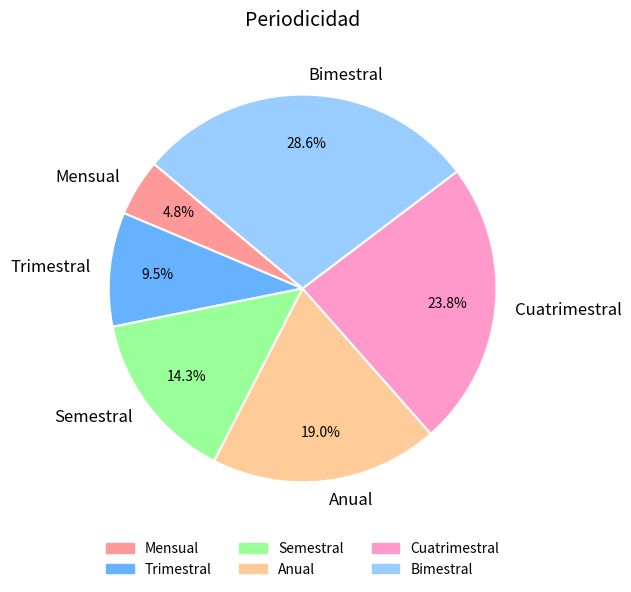

What percentage is NOT represented by Cuatrimestral?

76.2%